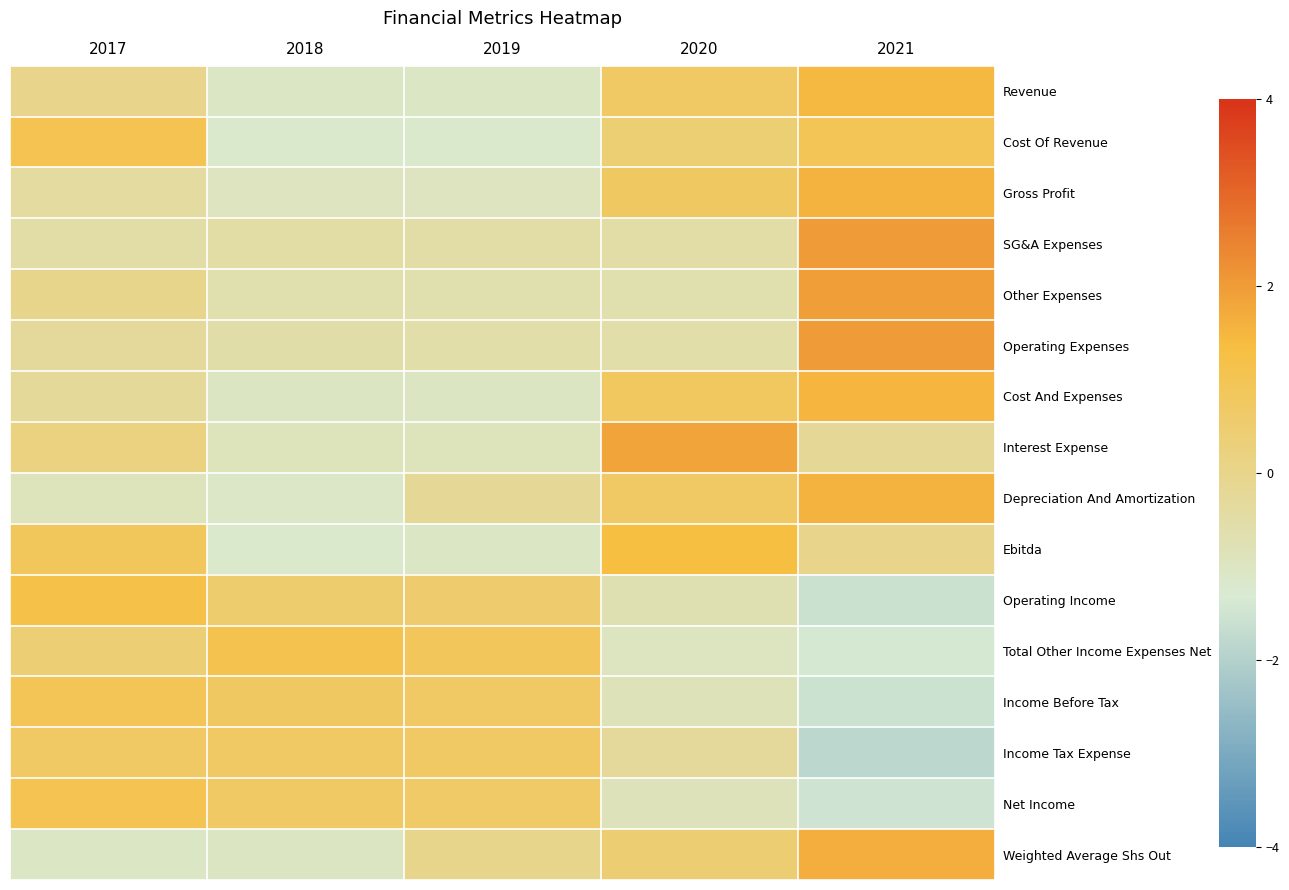

Which has a higher value, 2019 or 2017?

2017